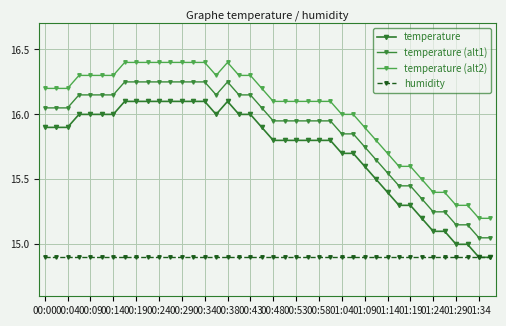

Is this an area chart (filled region under the line)?

No